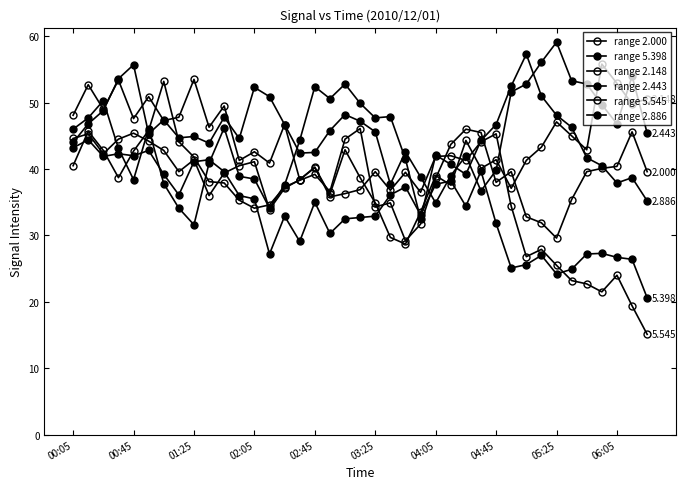

How many lines are shown in the chart?

6